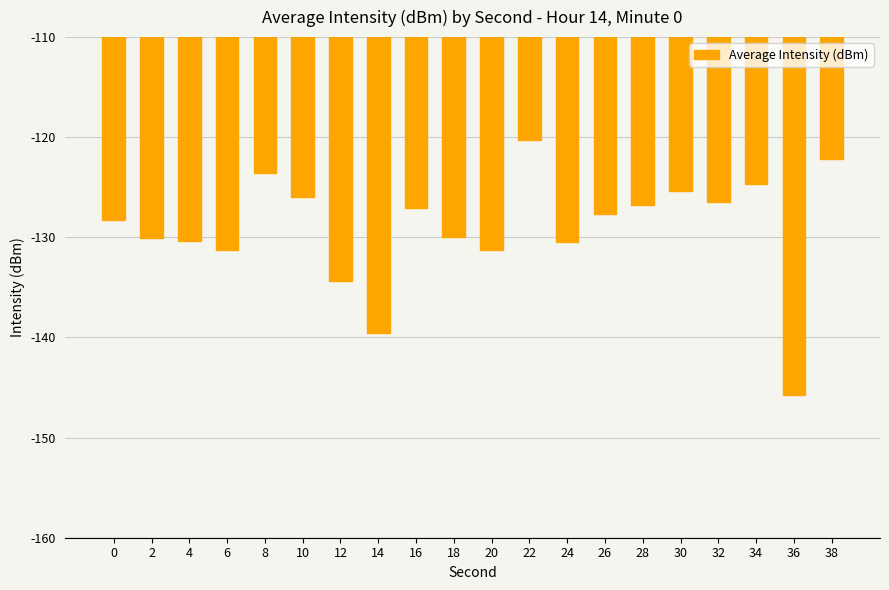

Is it true that the value at 36 is -145.7?

True